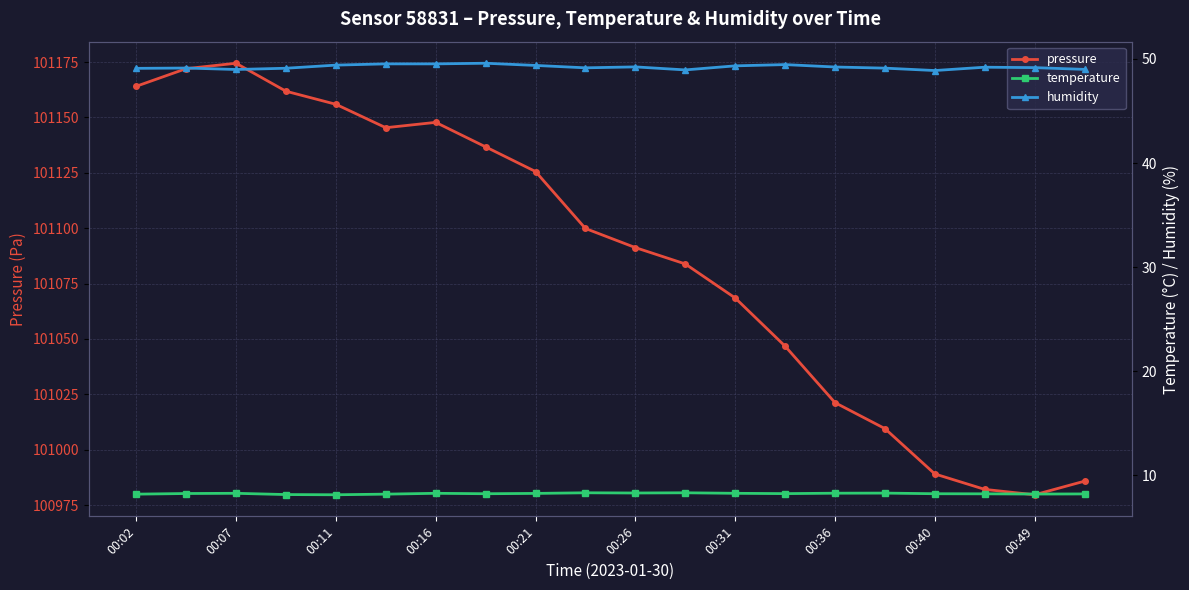

The pressure series shows 101147.8 at 00:16. True or false?

True